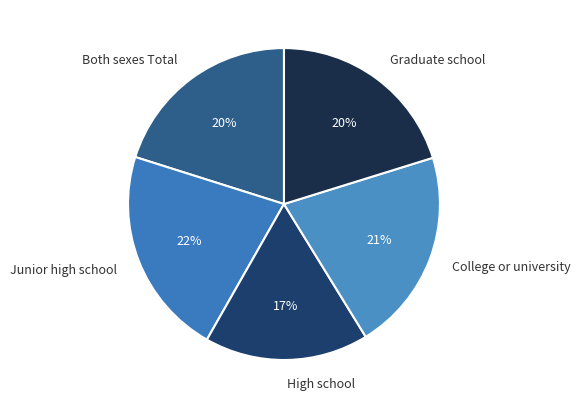

To the nearest percent, what is the difference between the largest and smallest slice percentages?

5%